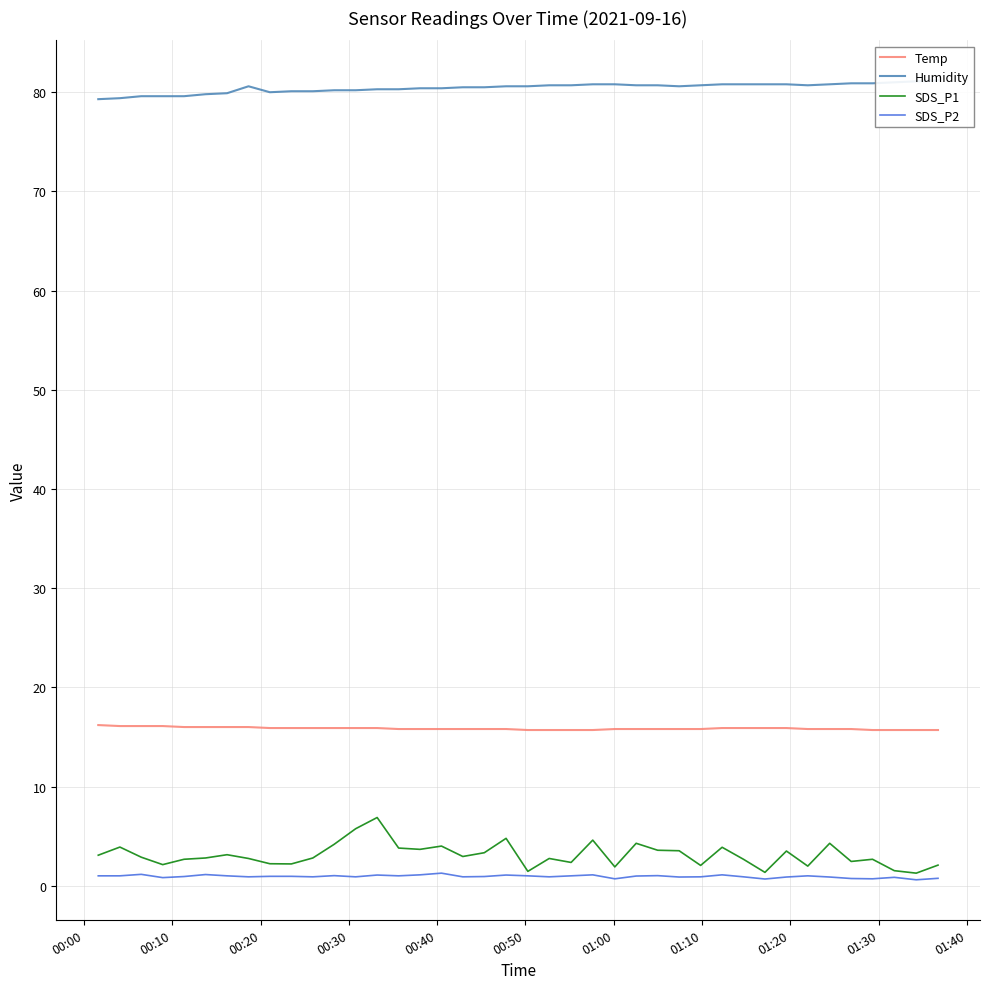

In SDS_P1, how many points are higher than both neighbors (excluding endpoints)?

12